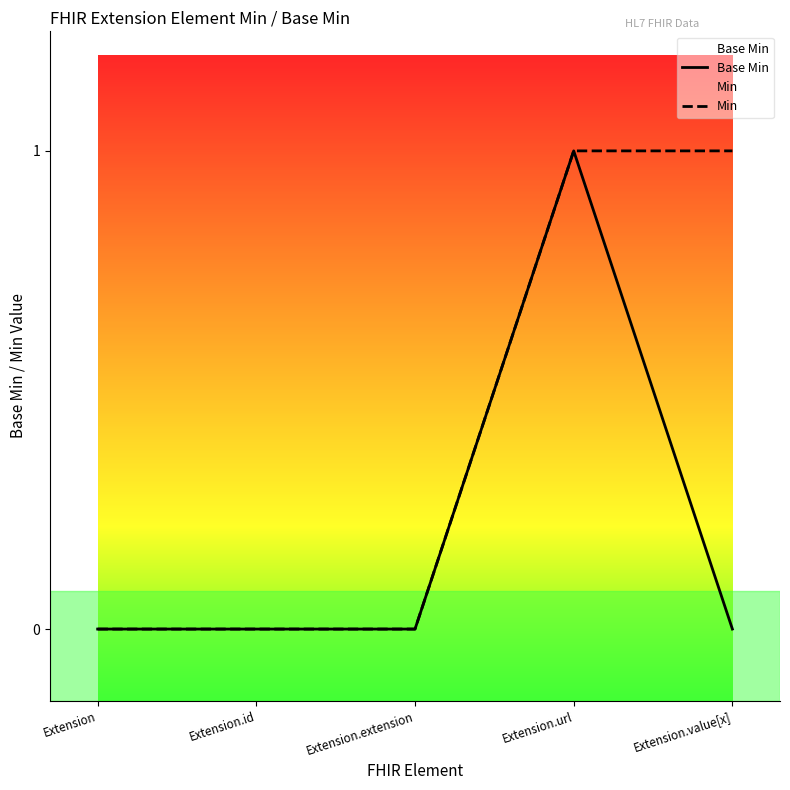

Reading left to right, what are all the values shown in this chart?

Base Min: 0	0	0	1	0
Min: 0	0	0	1	1